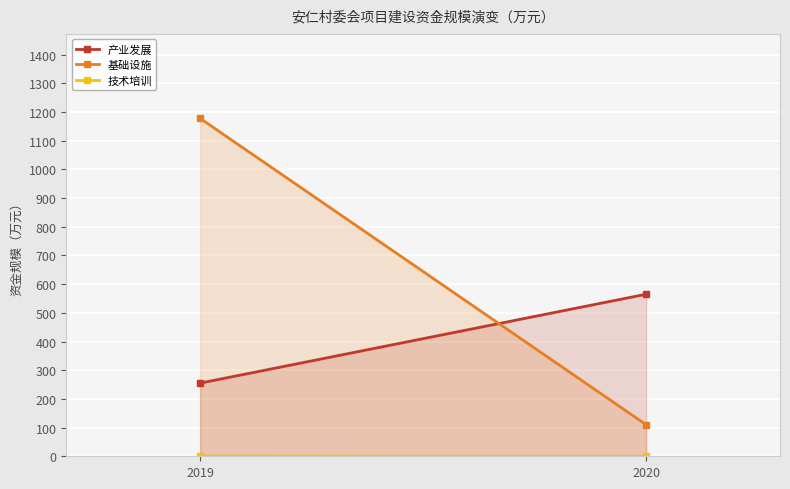

What is the difference between the 基础设施 values at 2020 and 2019?

1068